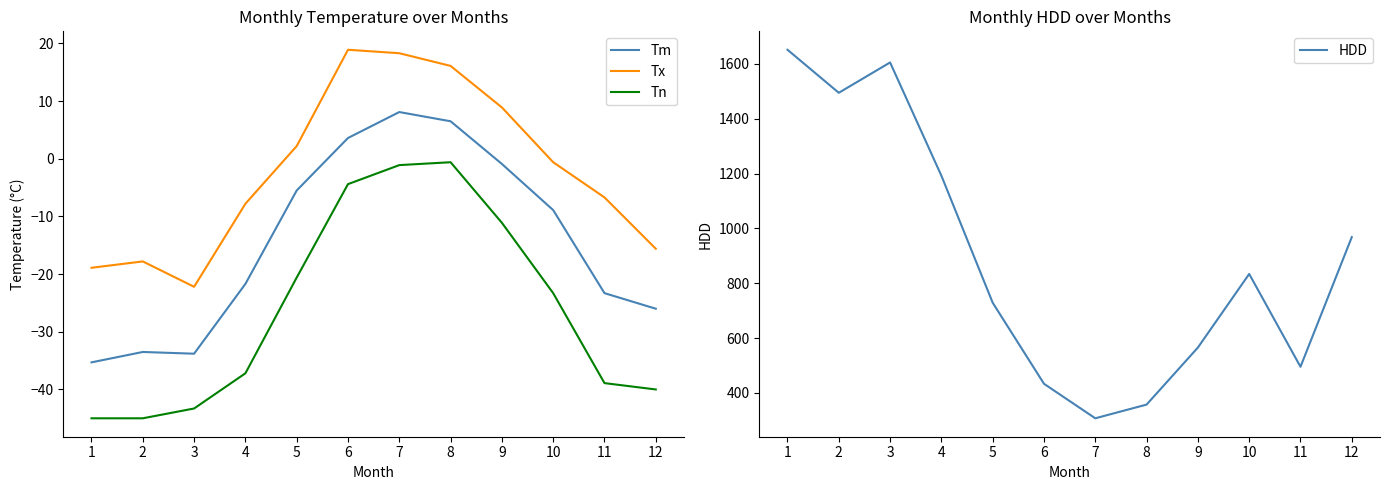

How many values in Tx are below zero?

7